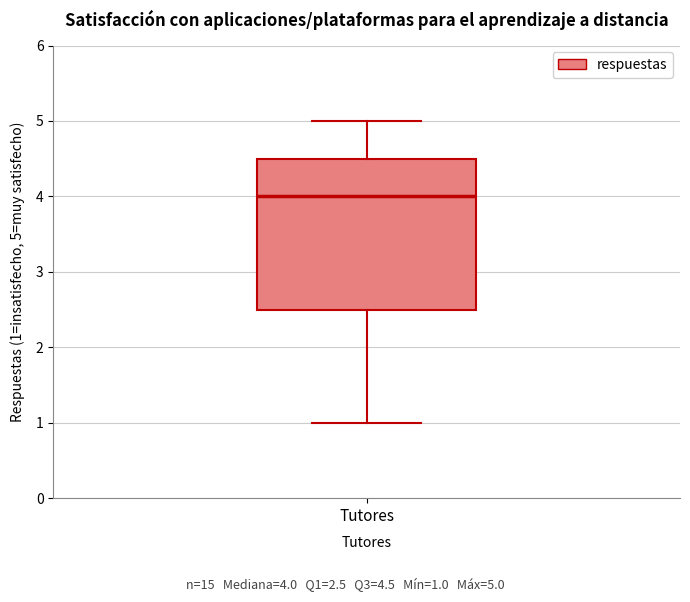

Transcribe this box plot: give where the median line is, the range the box spans, and where the two whiskers end, as read against the y-axis. The values are not printed on the chart, so give them approximately, as read against the axis.

median 4.0, box 2.5 to 4.5, whiskers 1.0 to 5.0